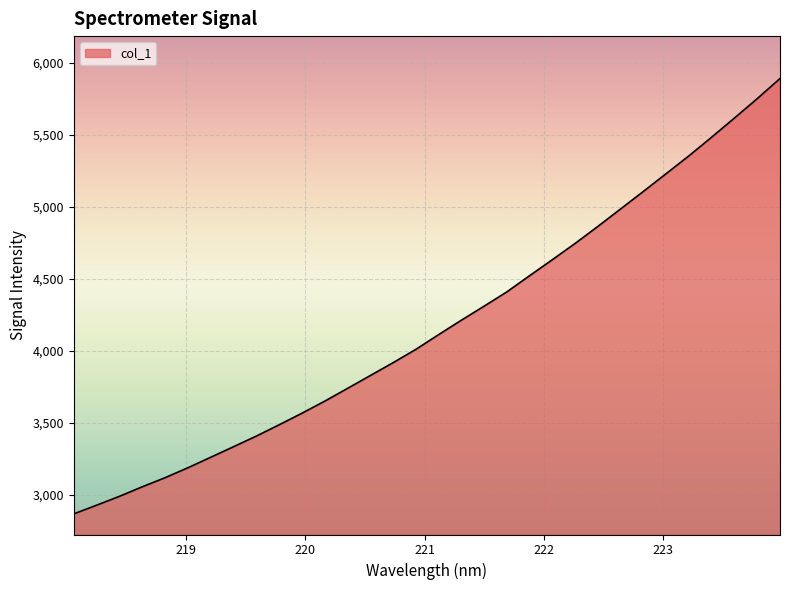

What is the minimum value shown in the chart?

2866.7